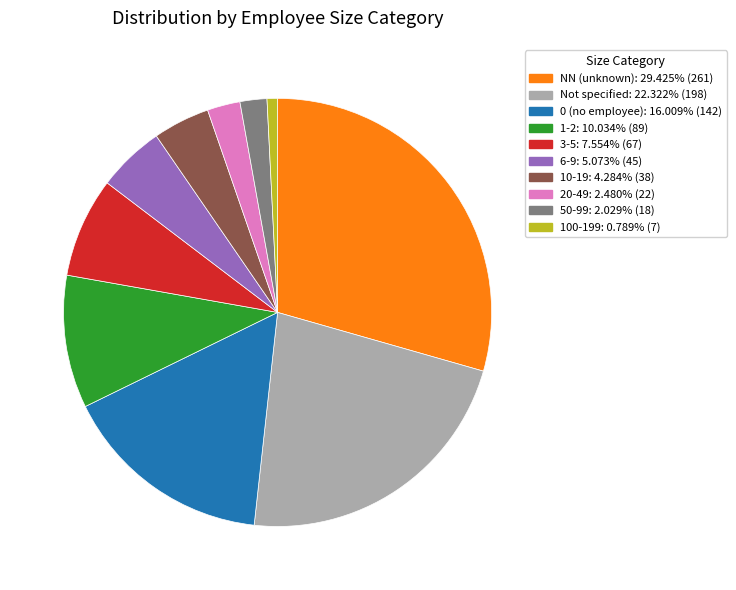

Is there a majority slice in this chart?

No